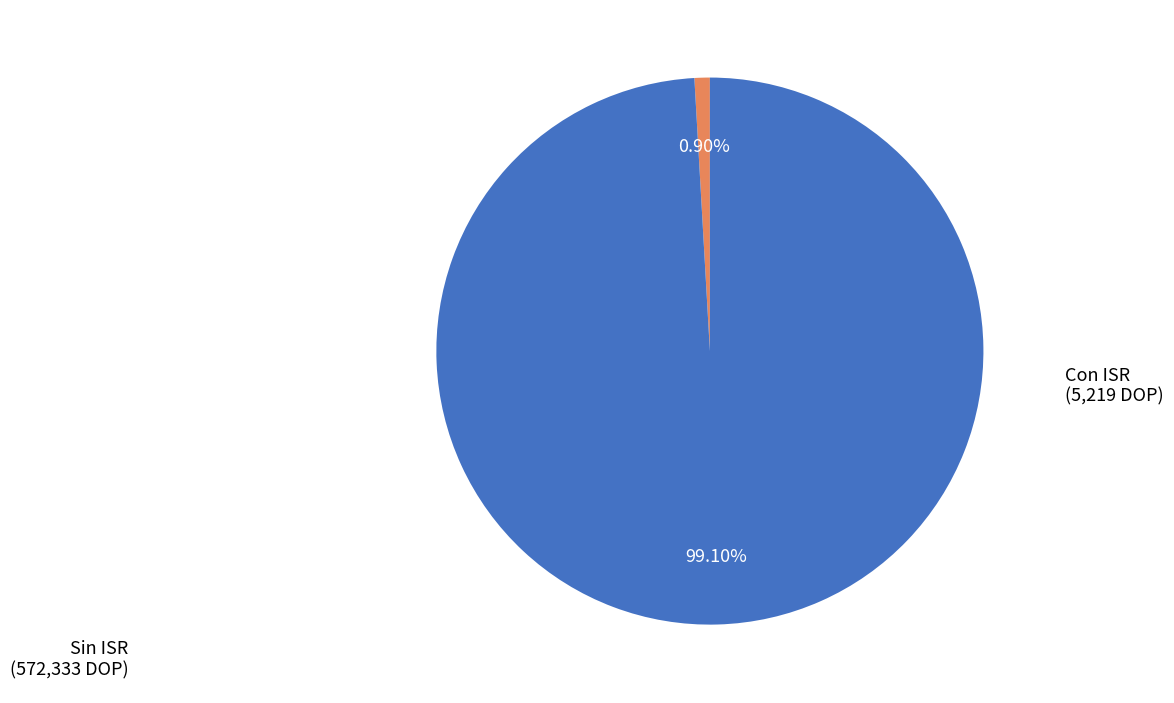

Which category has the smallest portion of the pie?

Con ISR